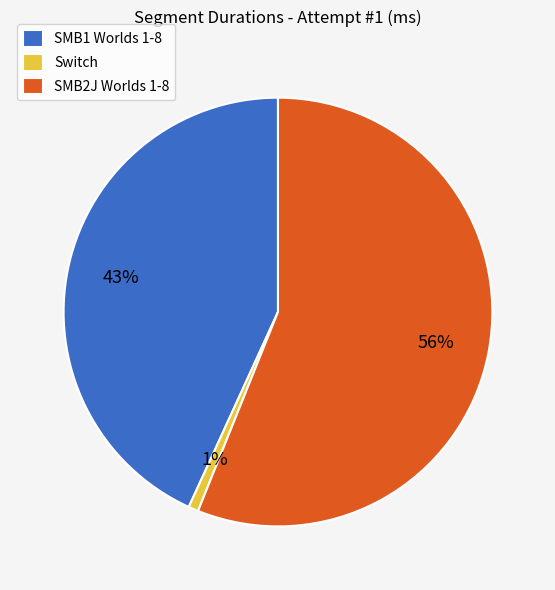

The SMB2J Worlds 1-8 slice represents 56% of the pie. True or false?

True